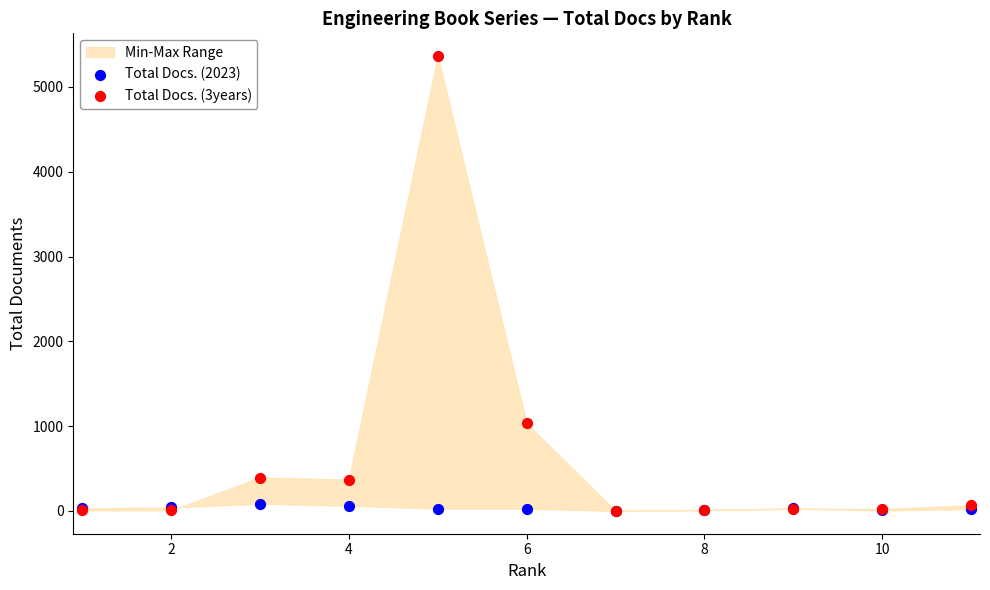

Across all series, what Y value is closest to 2681?

1032